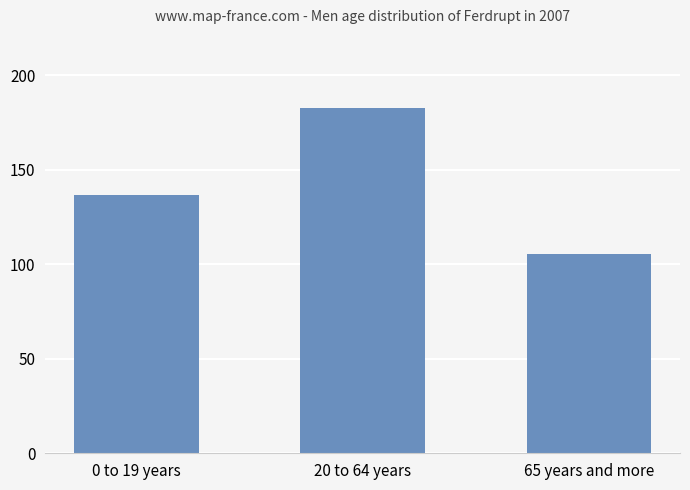

What is the change in value from 20 to 64 years to 65 years and more?

-77.3